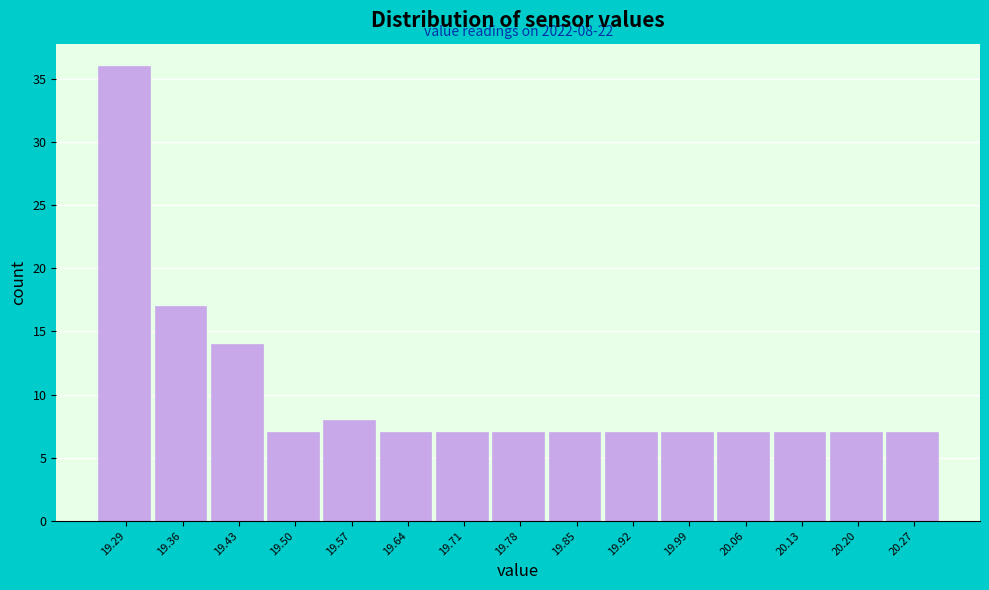

Which range on the x-axis has the tallest bar?

19.26 to 19.33